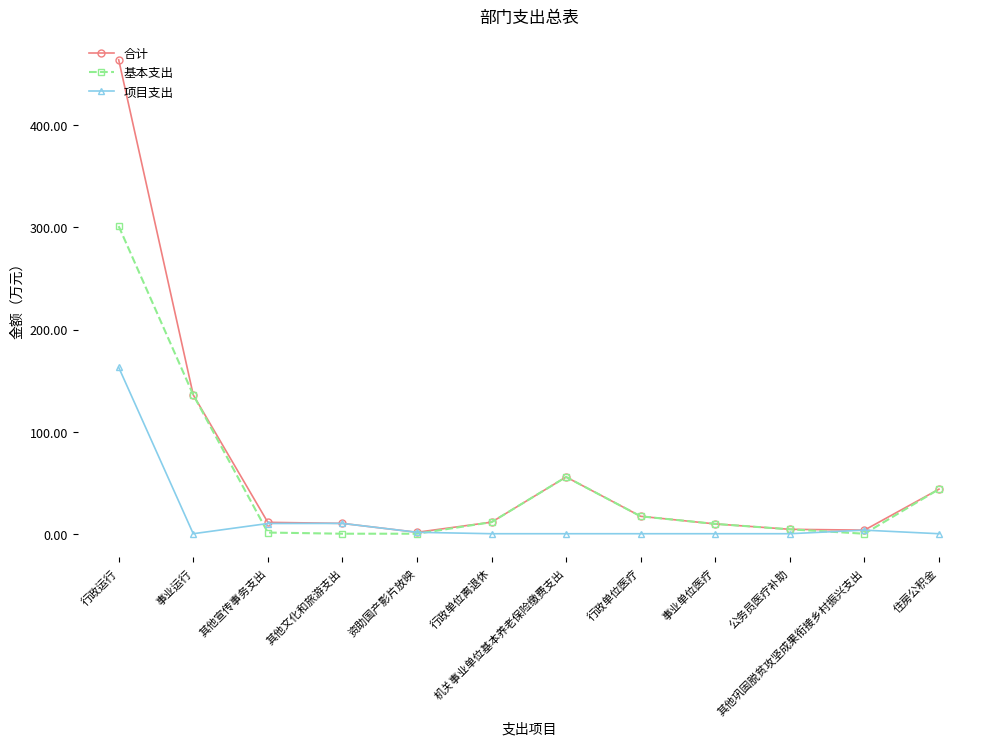

Where is 基本支出 nearest to the value 150?

事业运行